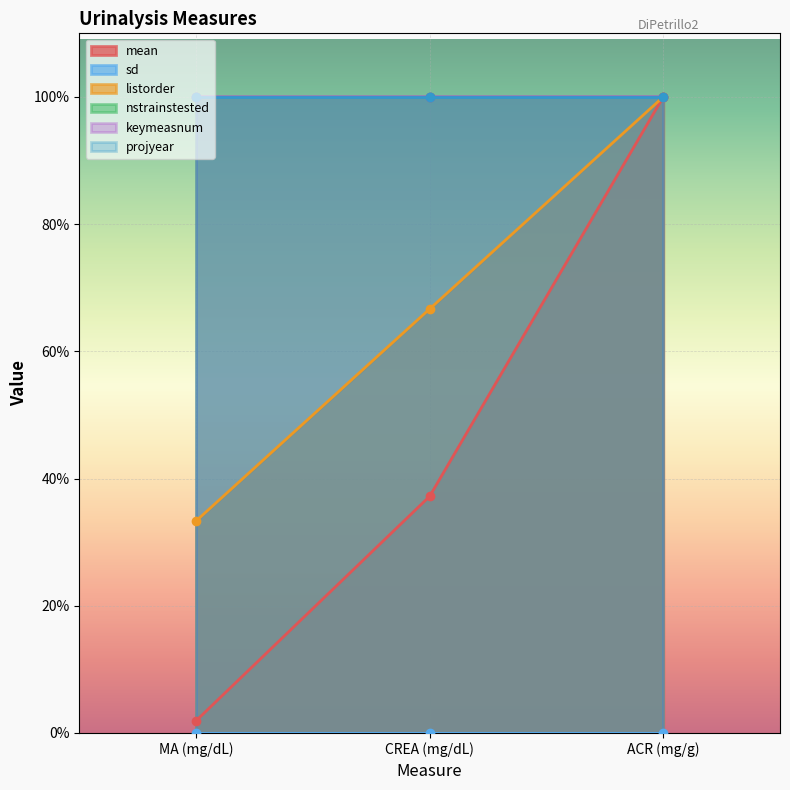

How many values in the mean series are below 20?

1